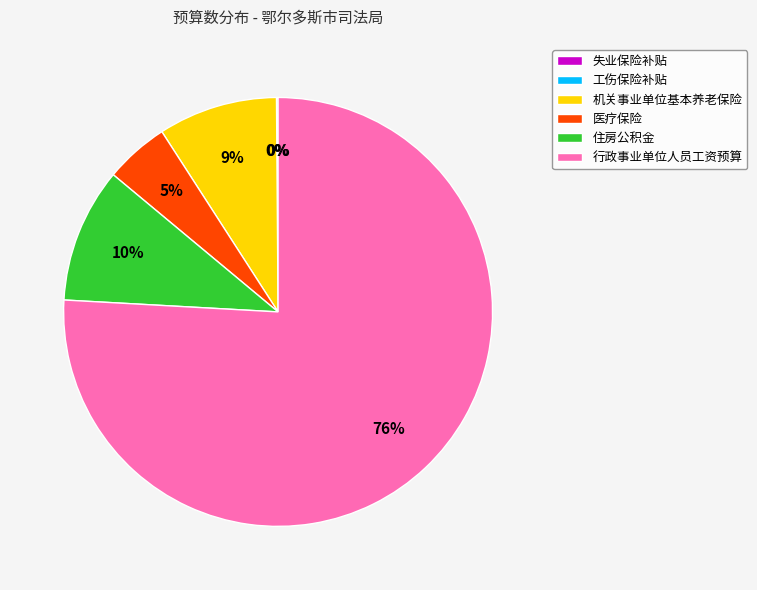

Combined, do 行政事业单位人员工资预算 and 医疗保险 account for over 50%?

Yes